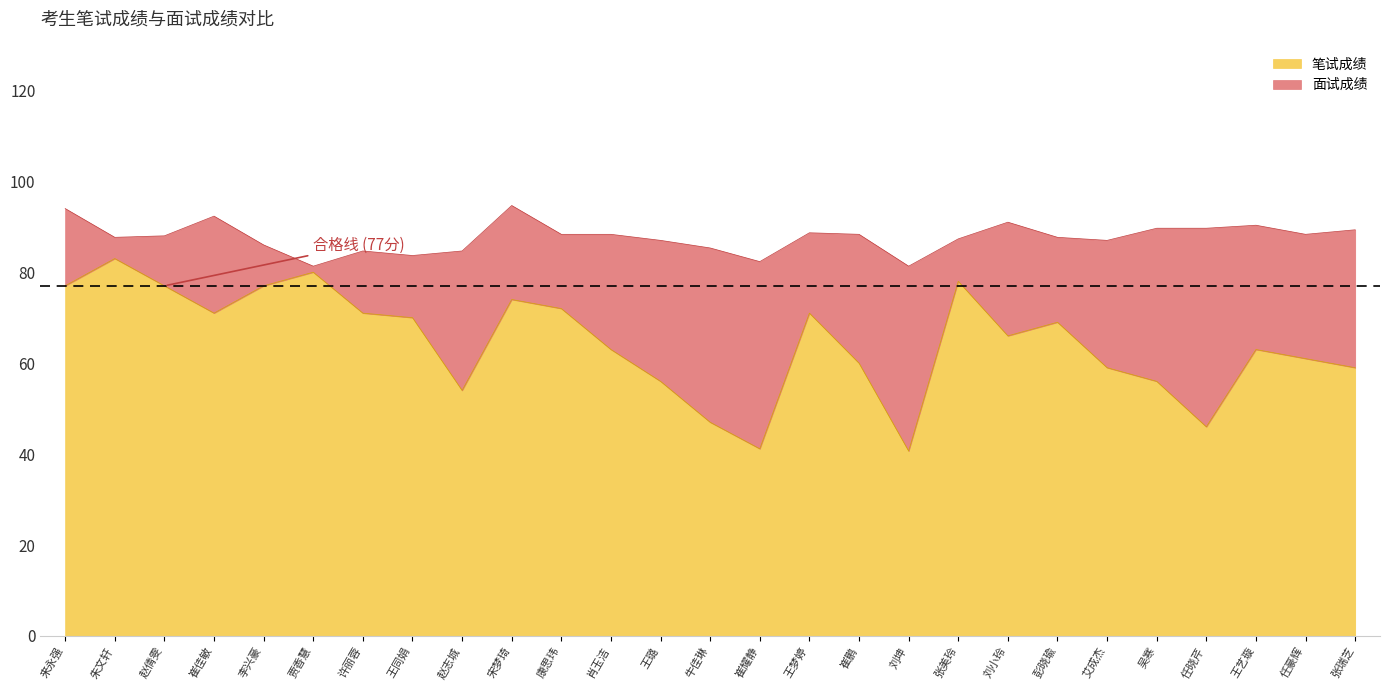

At which label does 面试成绩 first exceed 88?

来永强